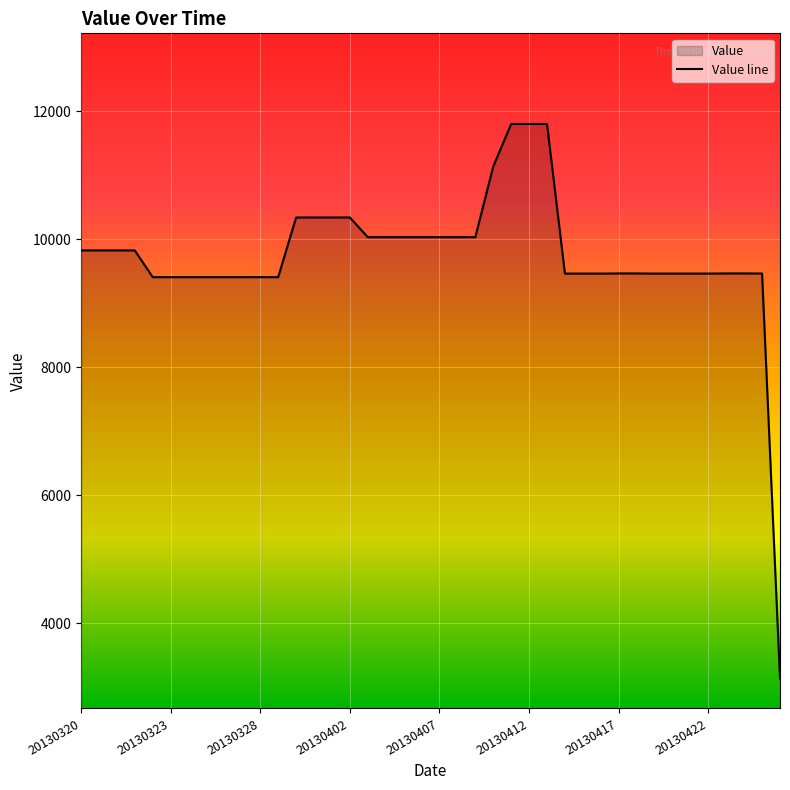

Is it true that the value at 18 is 6119?

False